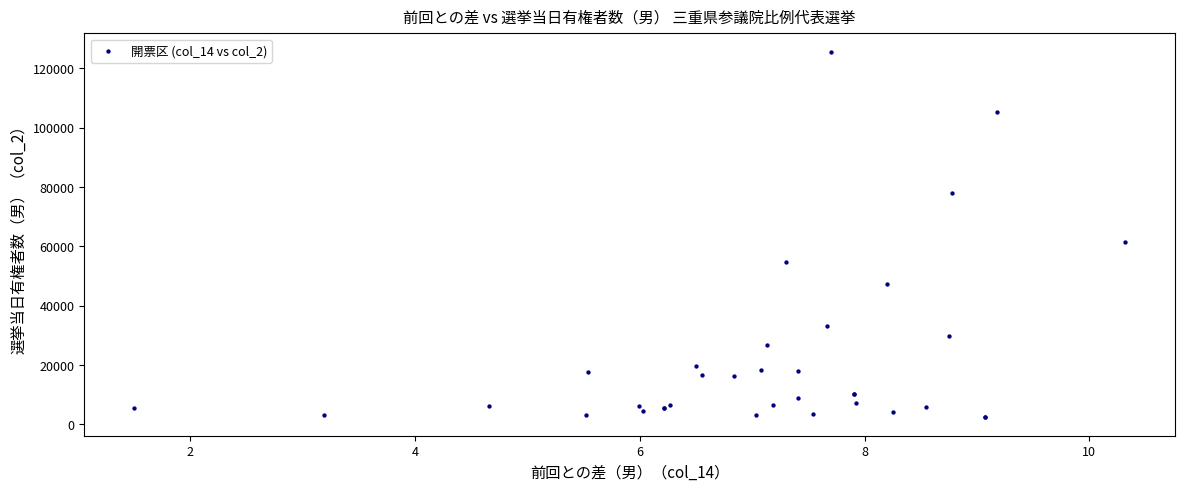

What Y value in the scatter plot is closest to 63934?

61434